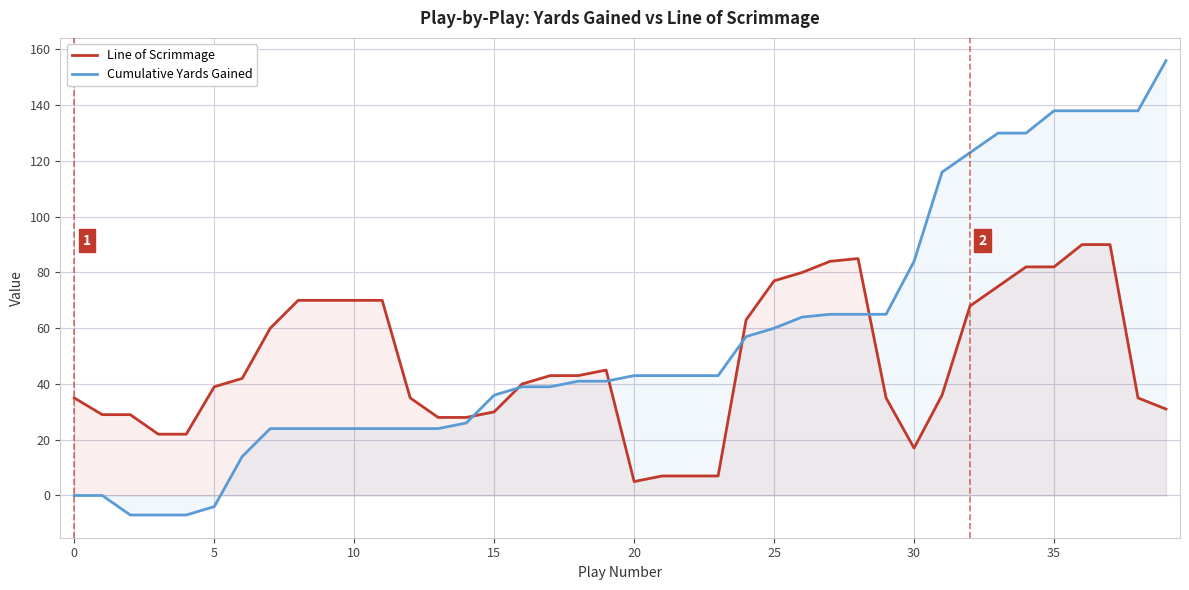

At which category does the chart reach its peak across all series?

39